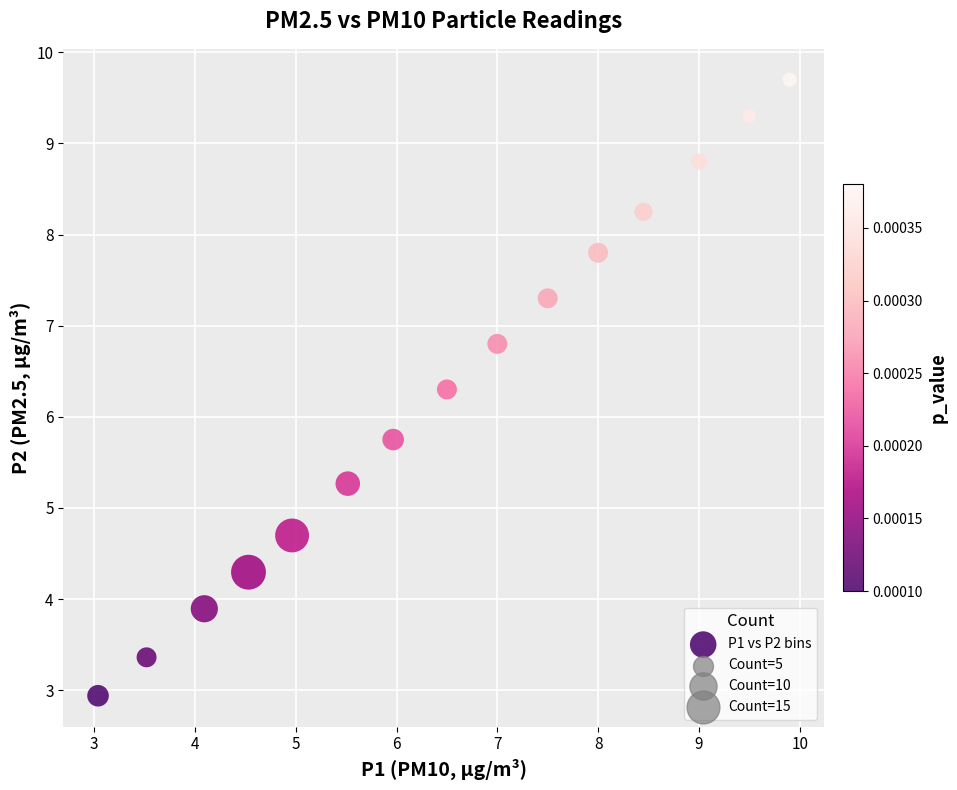

What is the range of Y values (max minus min)?

6.8